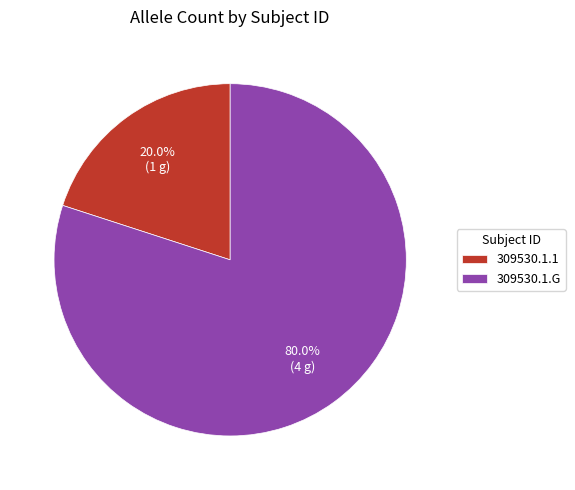

Count the number of slices in the pie.

2